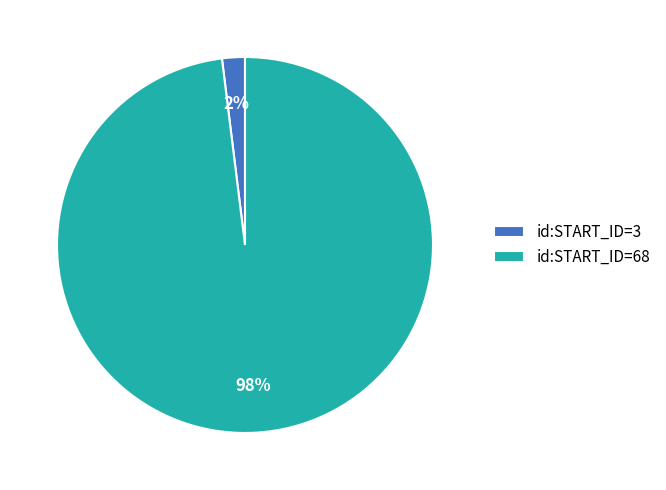

To the nearest percent, what is the difference between the largest and smallest slice percentages?

96%